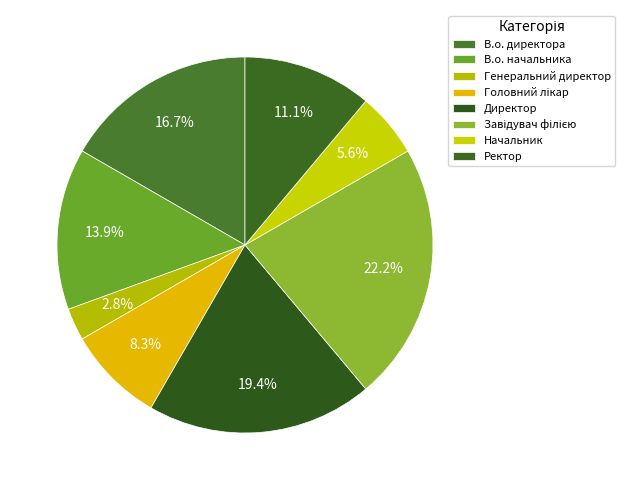

Between Директор and В.о. начальника, which is larger?

Директор